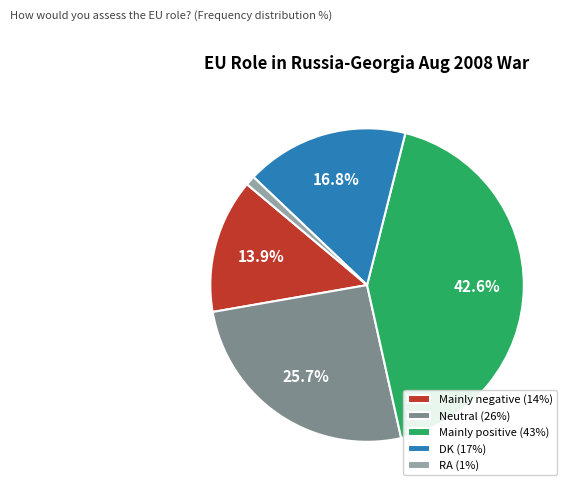

What portion of the pie excludes Mainly negative (14%)?

86.1%